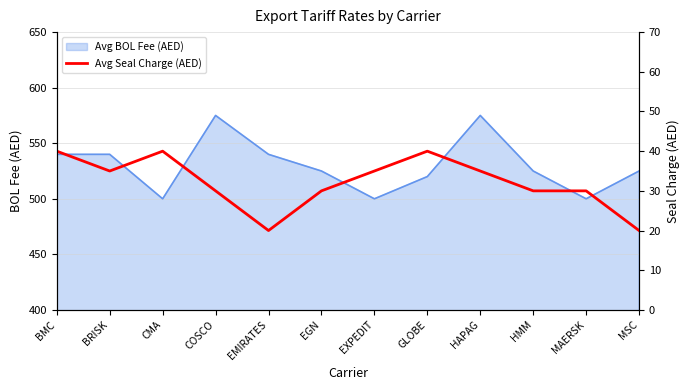

Is it true that Avg BOL Fee (AED) equals 525 at EGN?

True